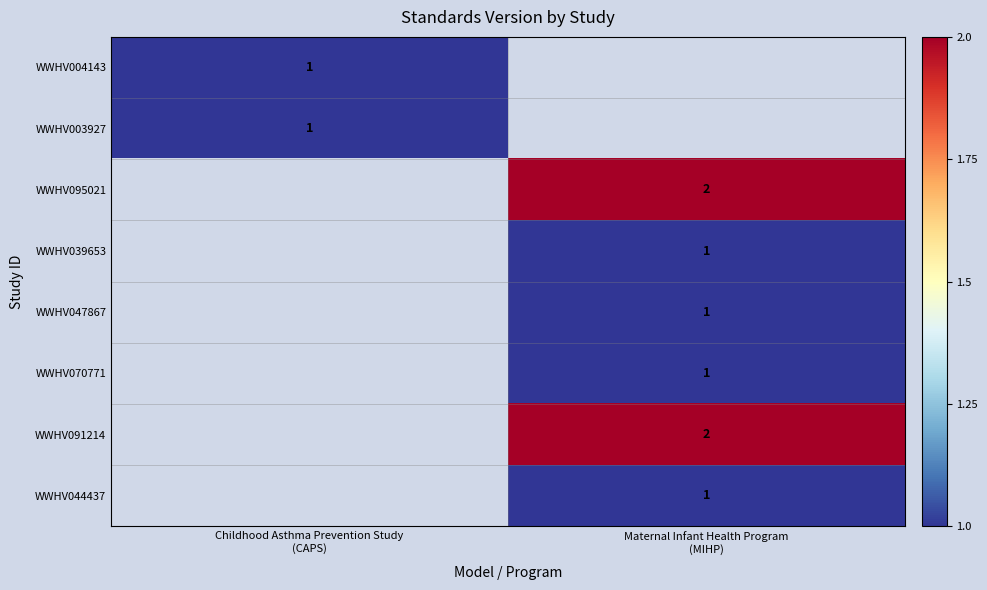

Read the WWHV003927 value at Childhood Asthma Prevention Study (CAPS).

1.0